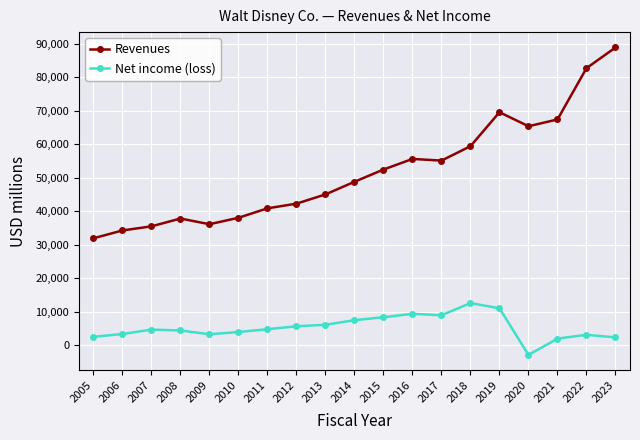

What is the value of the Net income (loss) point at the 3rd from the left?

4687